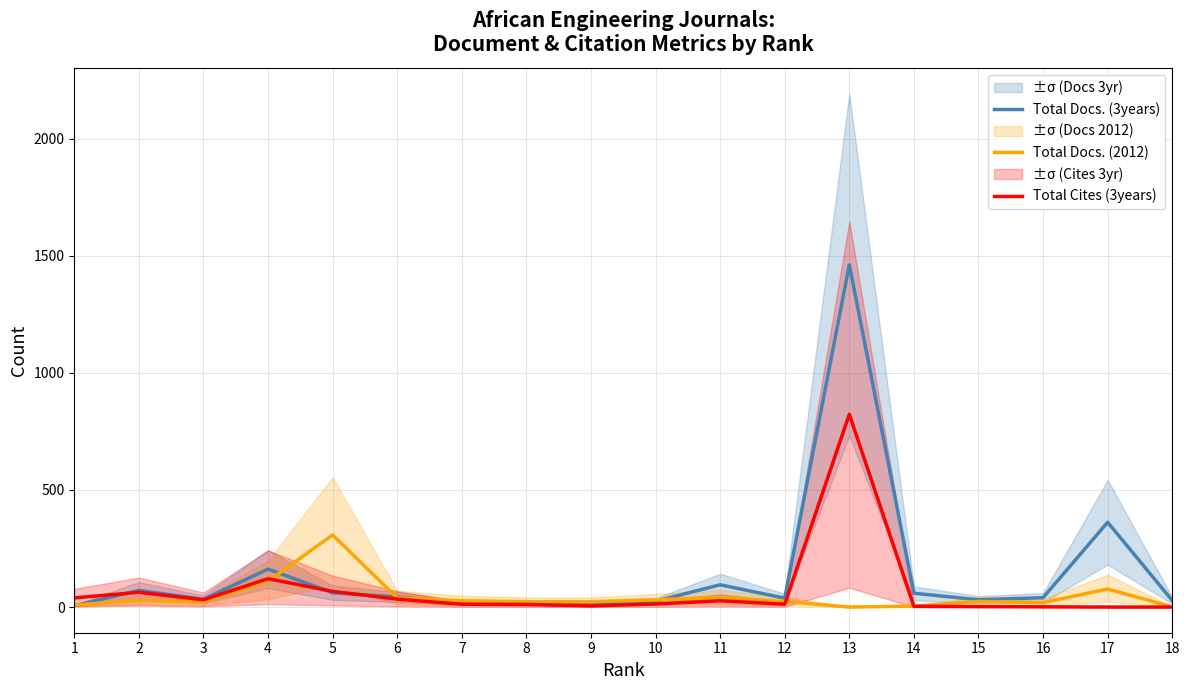

Is it true that Total Cites (3years) equals 39 at 1?

True